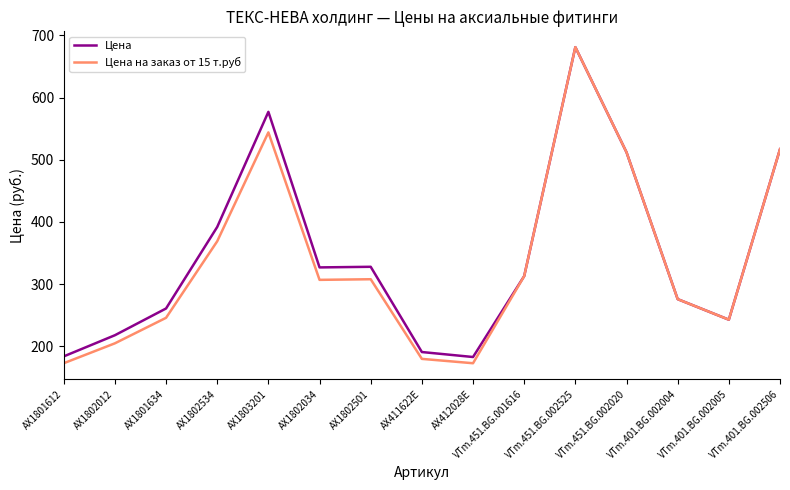

At which label does Цена на заказ от 15 т.руб first exceed 307?

AX1802534